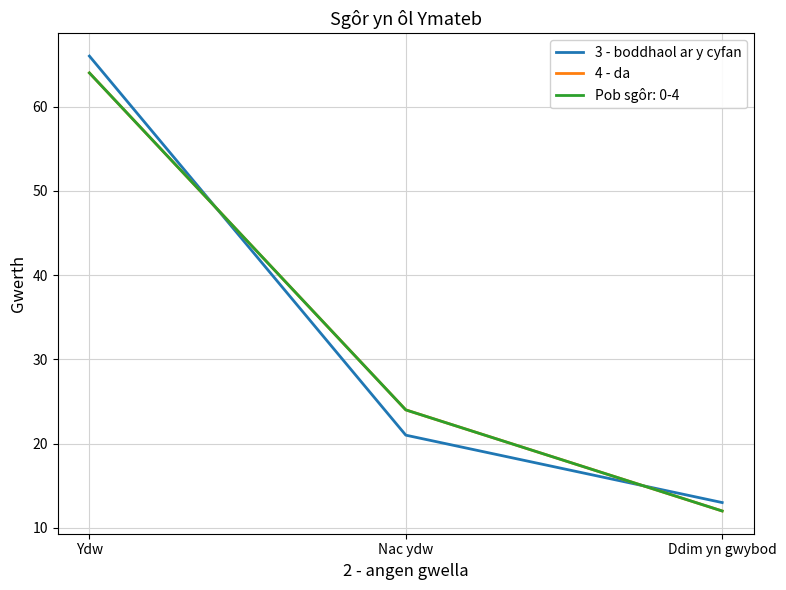

Does the chart display data point markers on the line(s)?

No